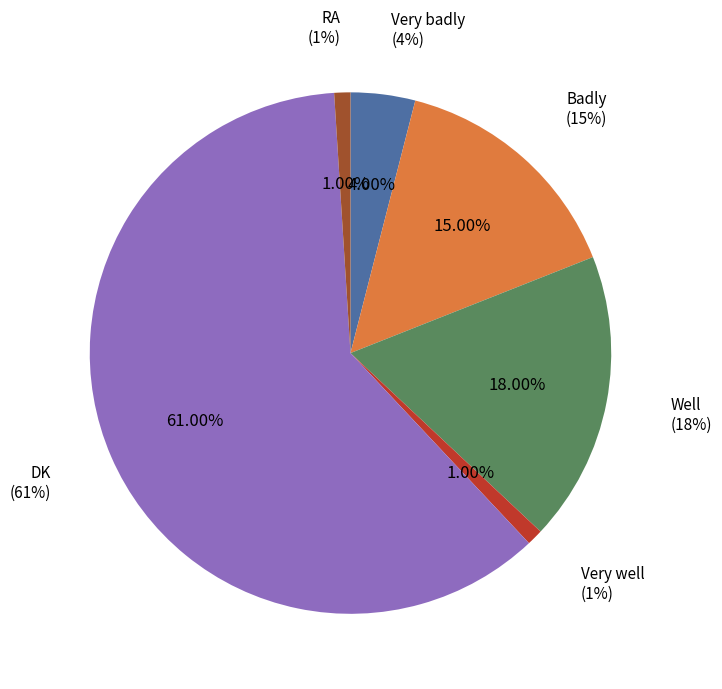

What is the majority slice?

DK